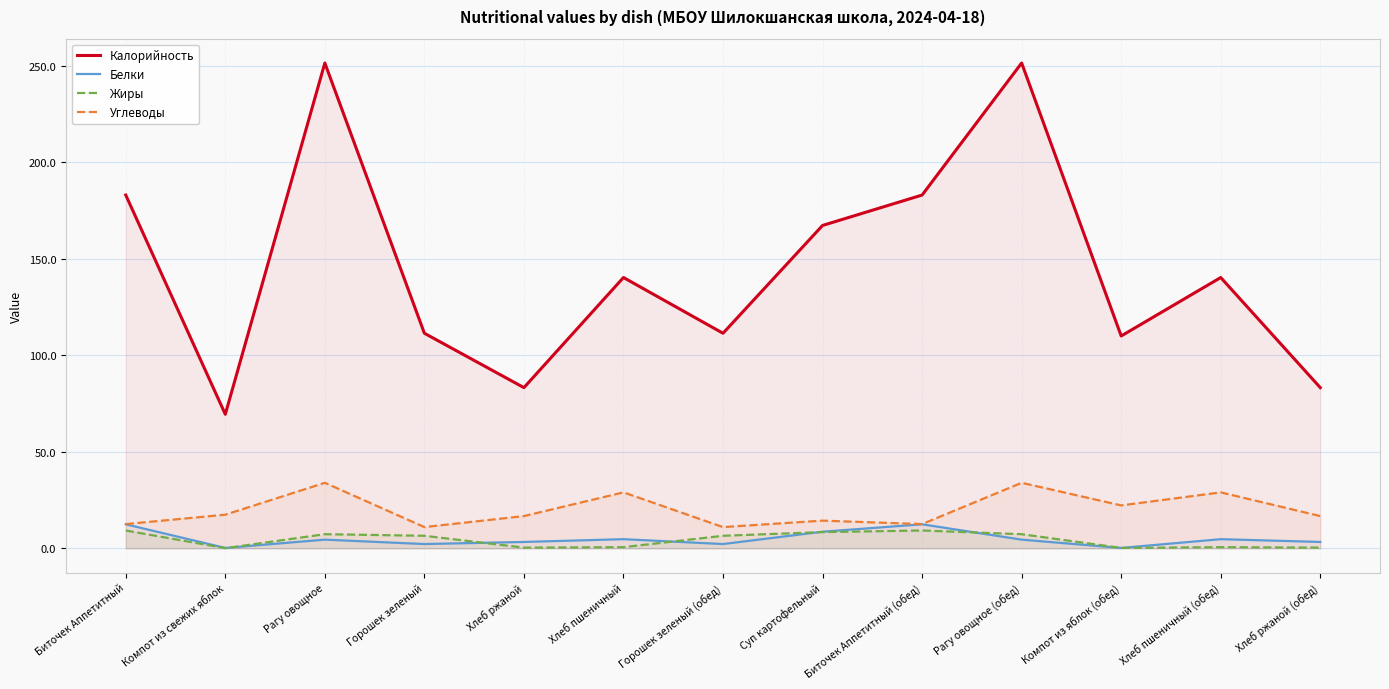

Reading left to right, extract all data points from this chart.

Калорийность: Биточек Аппетитный=183.0	Компот из свежих яблок=69.4	Рагу овощное=251.4	Горошек зеленый=111.4	Хлеб ржаной=83.2	Хлеб пшеничный=140.3	Горошек зеленый (обед)=111.4	Суп картофельный=167.2	Биточек Аппетитный (обед)=183.0	Рагу овощное (обед)=251.4	Компот из яблок (обед)=110.0	Хлеб пшеничный (обед)=140.3	Хлеб ржаной (обед)=83.2
Белки: Биточек Аппетитный=12.4	Компот из свежих яблок=0.2	Рагу овощное=4.5	Горошек зеленый=2.2	Хлеб ржаной=3.3	Хлеб пшеничный=4.7	Горошек зеленый (обед)=2.2	Суп картофельный=8.6	Биточек Аппетитный (обед)=12.4	Рагу овощное (обед)=4.5	Компот из яблок (обед)=0.2	Хлеб пшеничный (обед)=4.7	Хлеб ржаной (обед)=3.3
Жиры: Биточек Аппетитный=9.2	Компот из свежих яблок=0.1	Рагу овощное=7.3	Горошек зеленый=6.5	Хлеб ржаной=0.4	Хлеб пшеничный=0.6	Горошек зеленый (обед)=6.5	Суп картофельный=8.4	Биточек Аппетитный (обед)=9.2	Рагу овощное (обед)=7.3	Компот из яблок (обед)=0.2	Хлеб пшеничный (обед)=0.6	Хлеб ржаной (обед)=0.4
Углеводы: Биточек Аппетитный=12.6	Компот из свежих яблок=17.4	Рагу овощное=33.9	Горошек зеленый=11.0	Хлеб ржаной=16.7	Хлеб пшеничный=29.0	Горошек зеленый (обед)=11.0	Суп картофельный=14.3	Биточек Аппетитный (обед)=12.6	Рагу овощное (обед)=33.9	Компот из яблок (обед)=22.2	Хлеб пшеничный (обед)=29.0	Хлеб ржаной (обед)=16.7